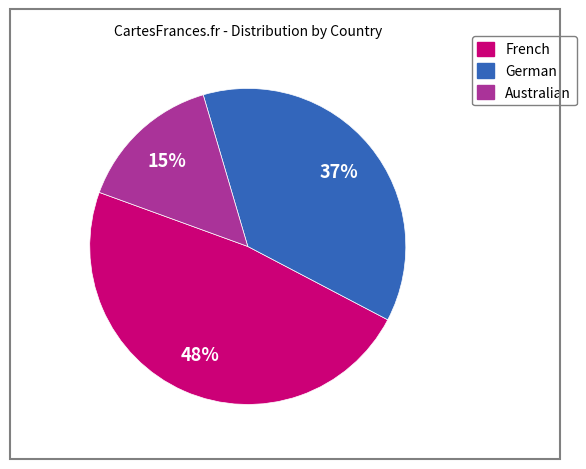

What percentage is the French slice, to the nearest percent?

48%